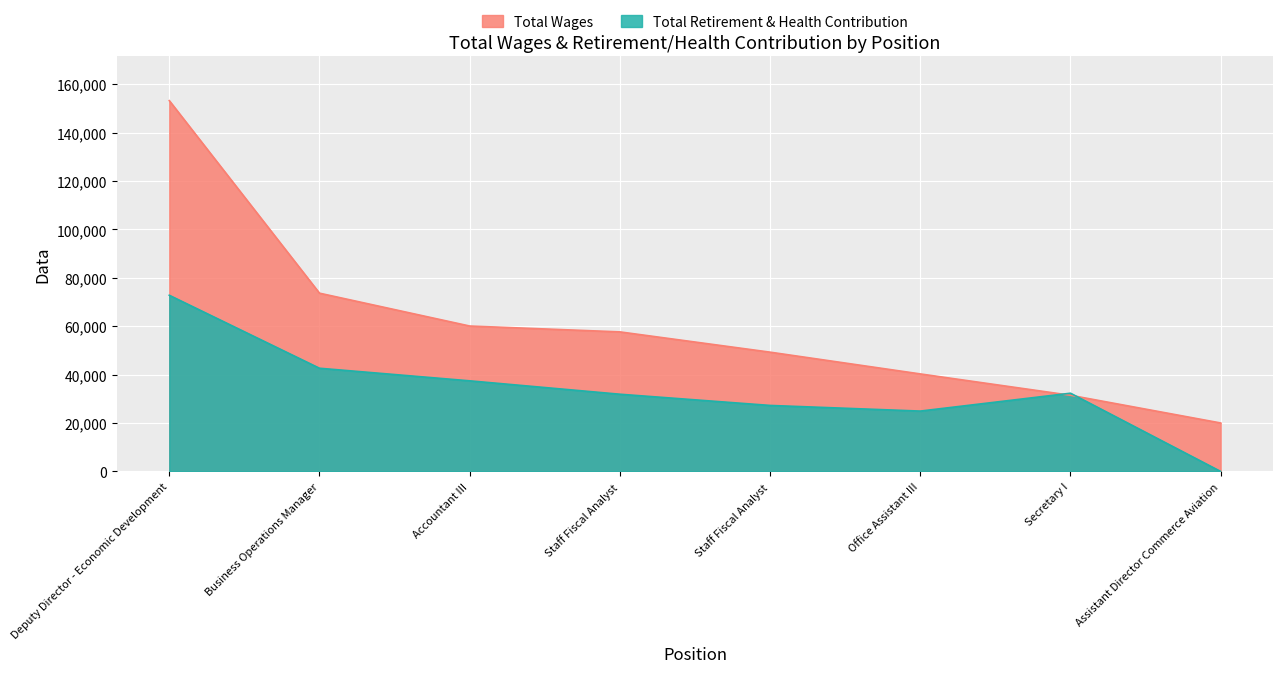

True or false: Total Retirement & Health Contribution and Total Wages intersect in this chart.

True